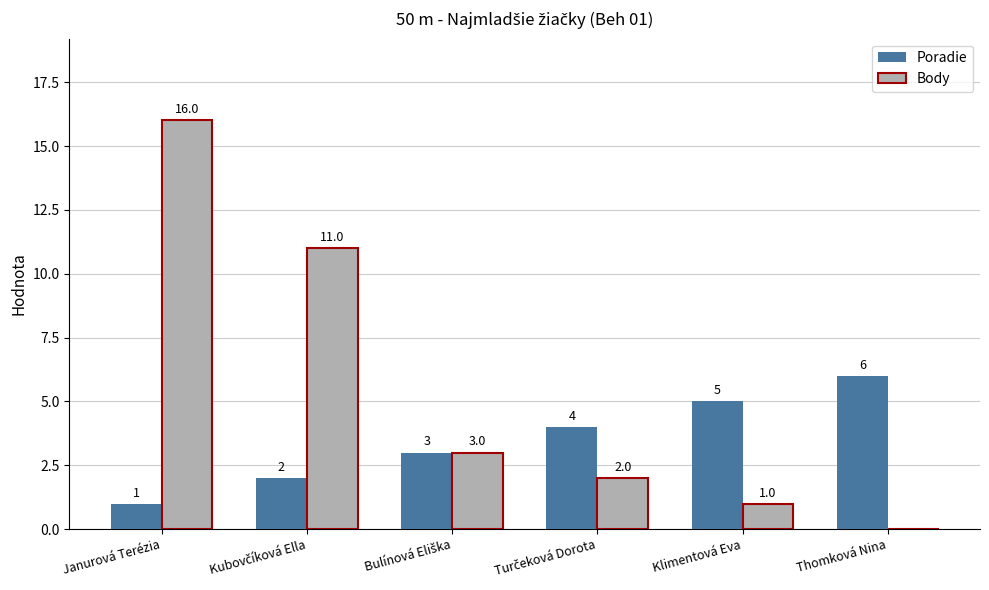

How many Poradie values are between 2 and 5?

4